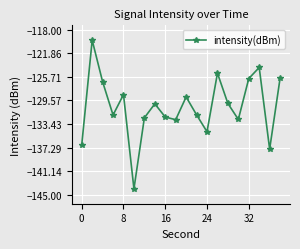

What is the maximum value shown in the chart?

-119.7